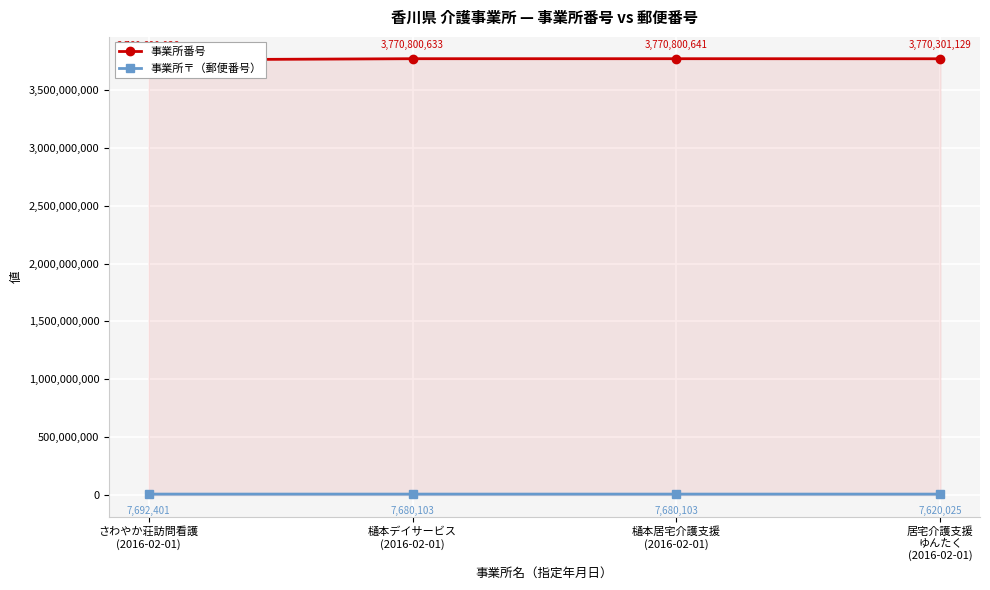

True or false: 事業所番号 and 事業所〒（郵便番号） cross at least once.

False